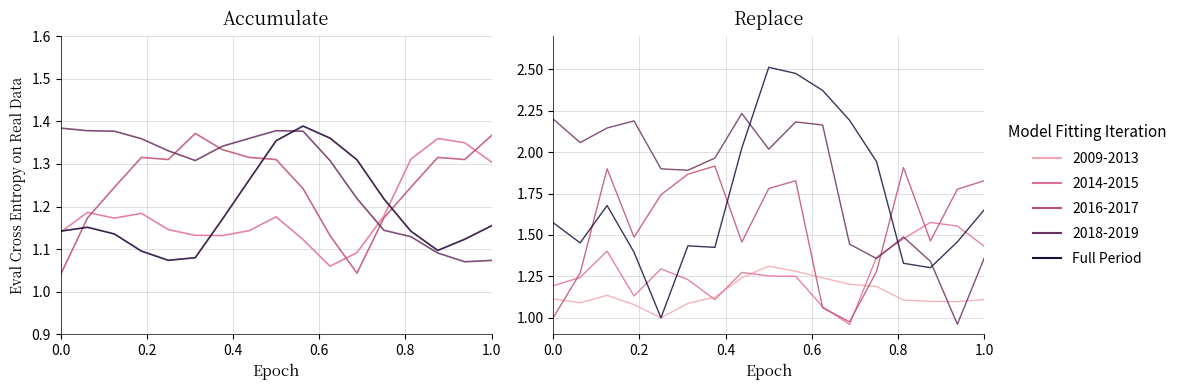

How many points are higher than both their immediate neighbors (excluding endpoints)?

3